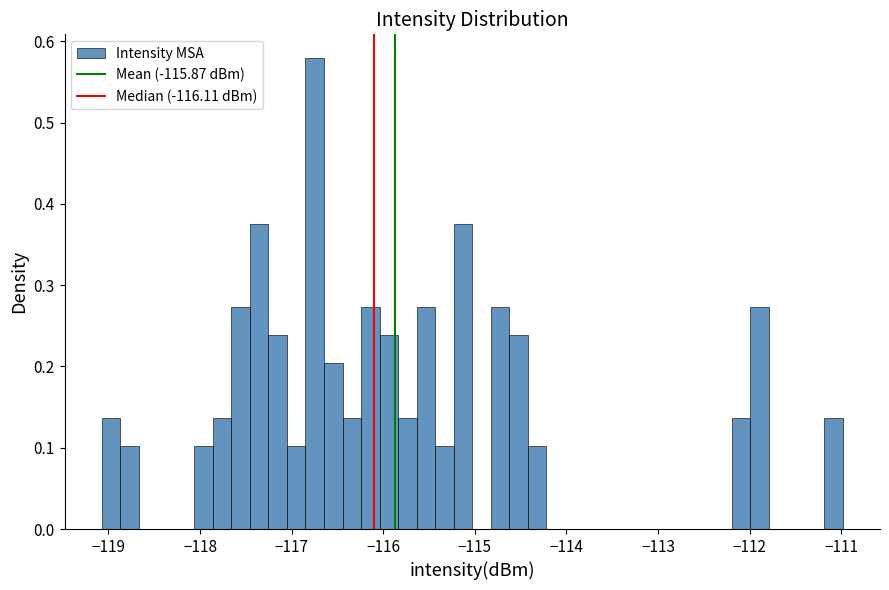

Read against the x-axis, roughly where is the centre of the tallest bar?

-116.7